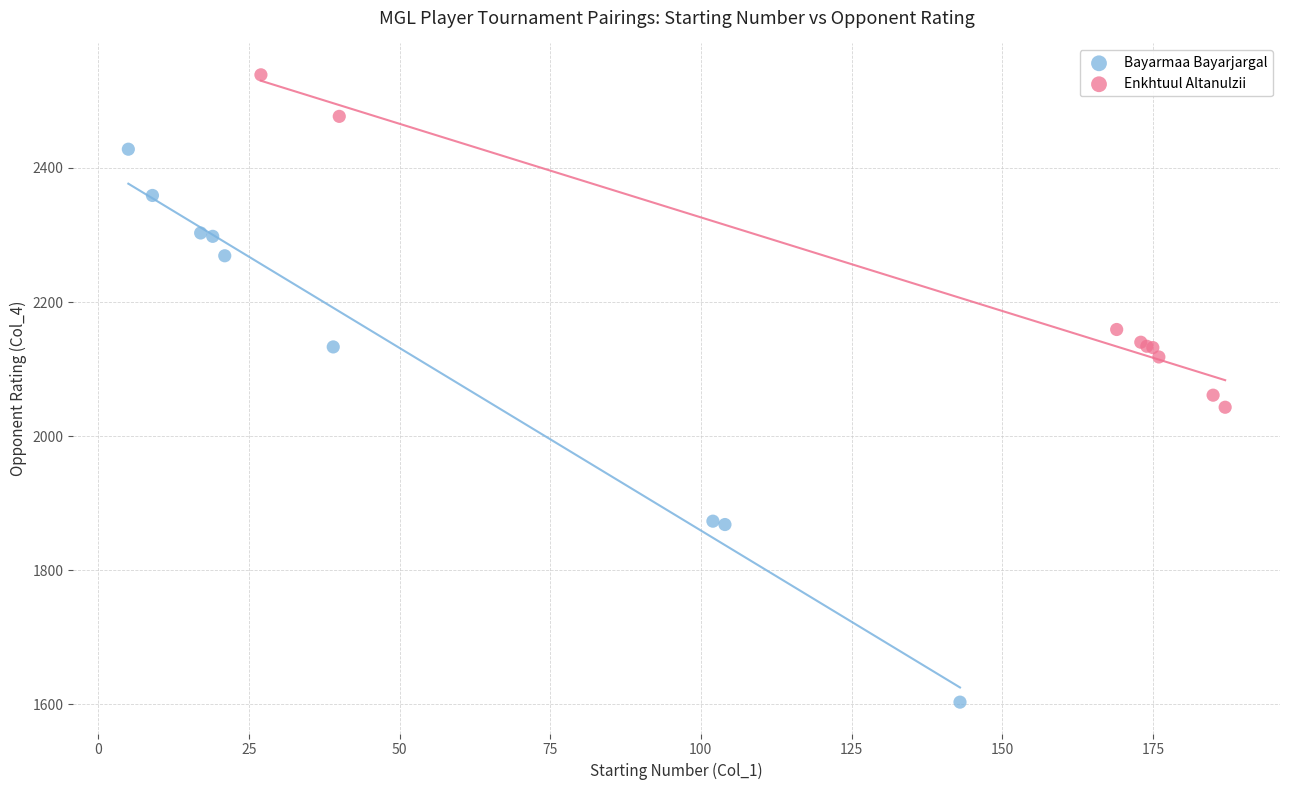

Which series has the widest spread of Y values?

Bayarmaa Bayarjargal